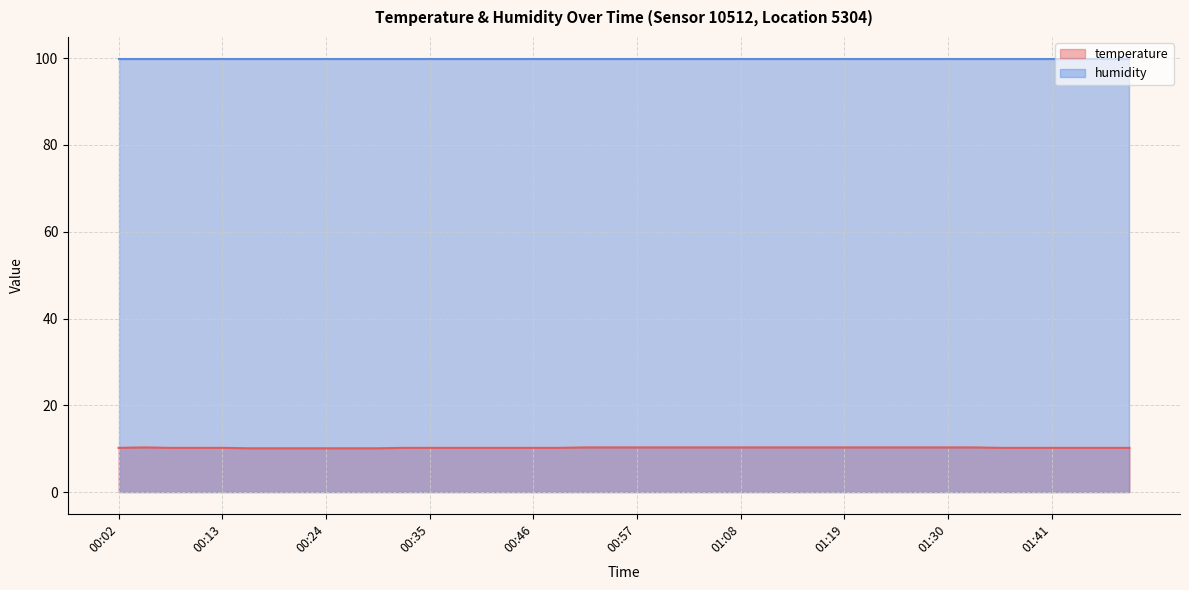

True or false: humidity and temperature cross at least once.

False